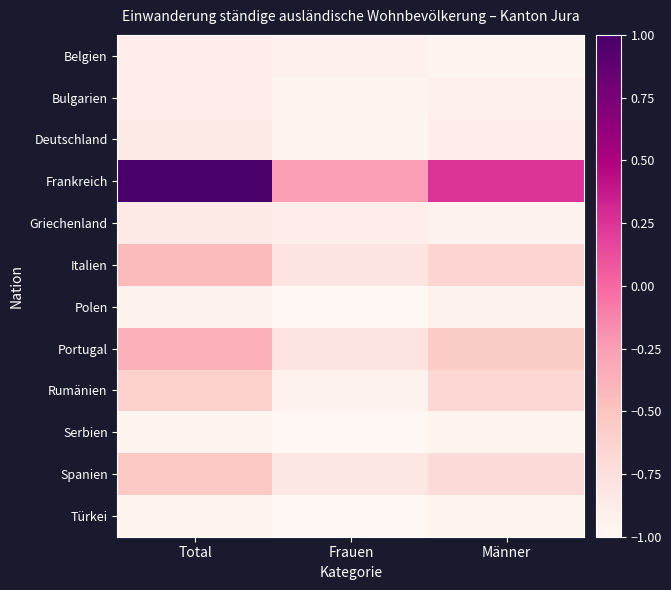

At which category does the chart reach its minimum across all series?

Frauen